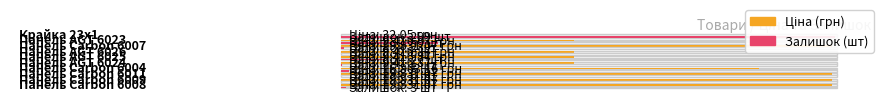

At which category is the sum across all series the highest?

Панель Carbon 6008